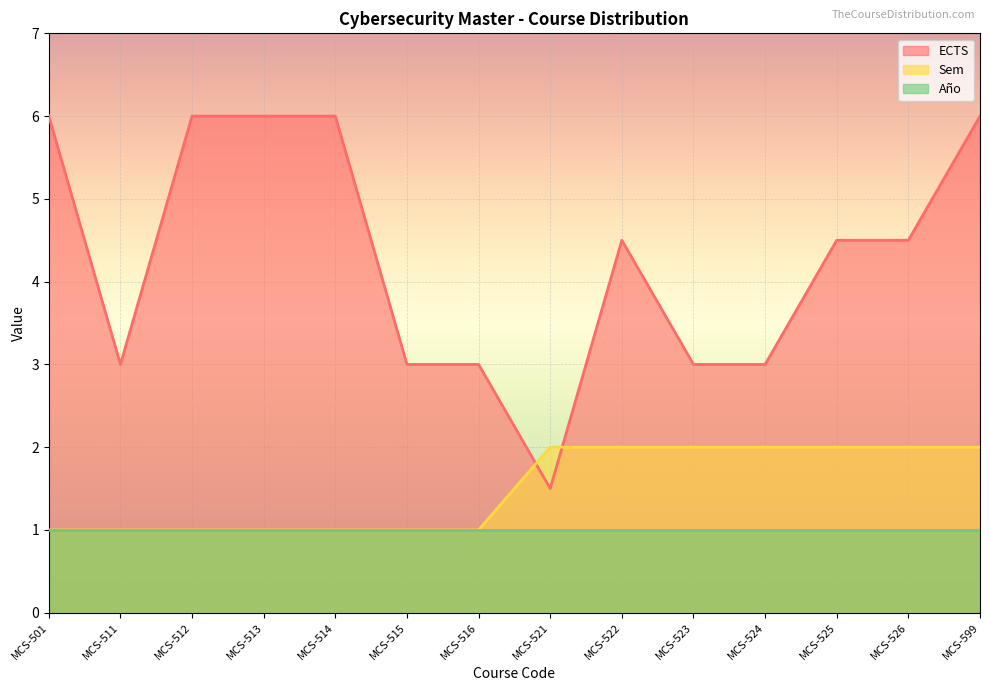

Reading right to left, list all the values displayed in this chart.

ECTS: 6.0	4.5	4.5	3.0	3.0	4.5	1.5	3.0	3.0	6.0	6.0	6.0	3.0	6.0
Sem: 2.0	2.0	2.0	2.0	2.0	2.0	2.0	1.0	1.0	1.0	1.0	1.0	1.0	1.0